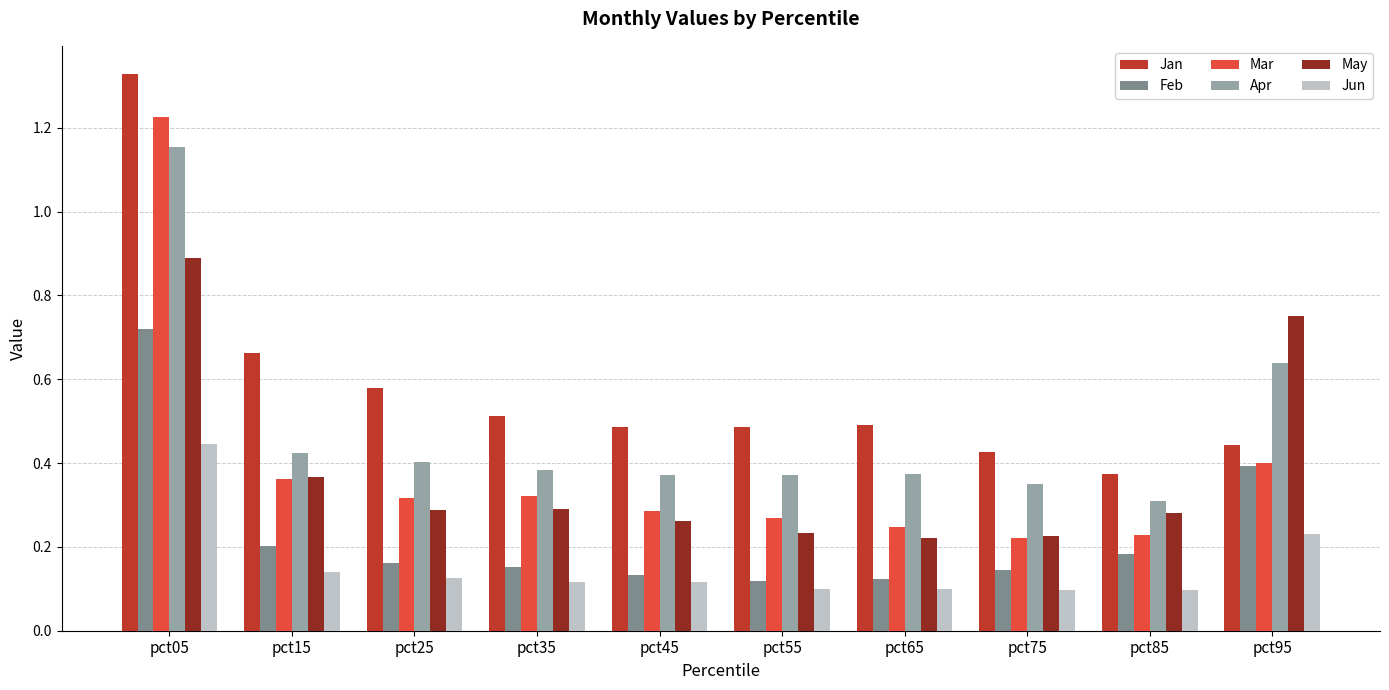

What is the sum of all Mar values?

3.9